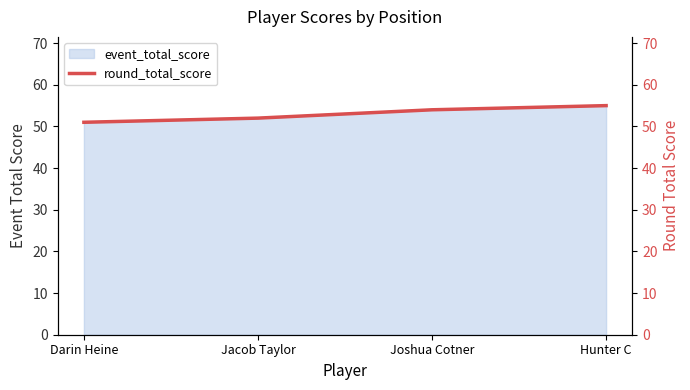

What is the label of the 1st point from the left?

Darin Heine